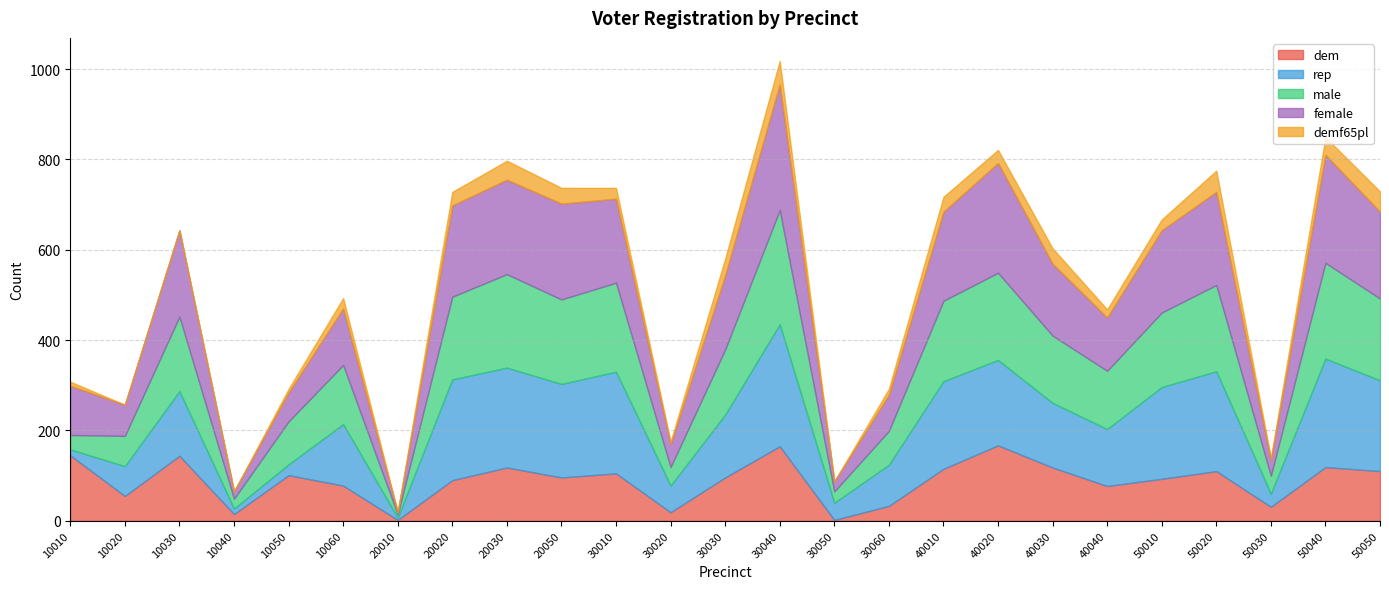

Does the chart display data point markers on the line(s)?

No